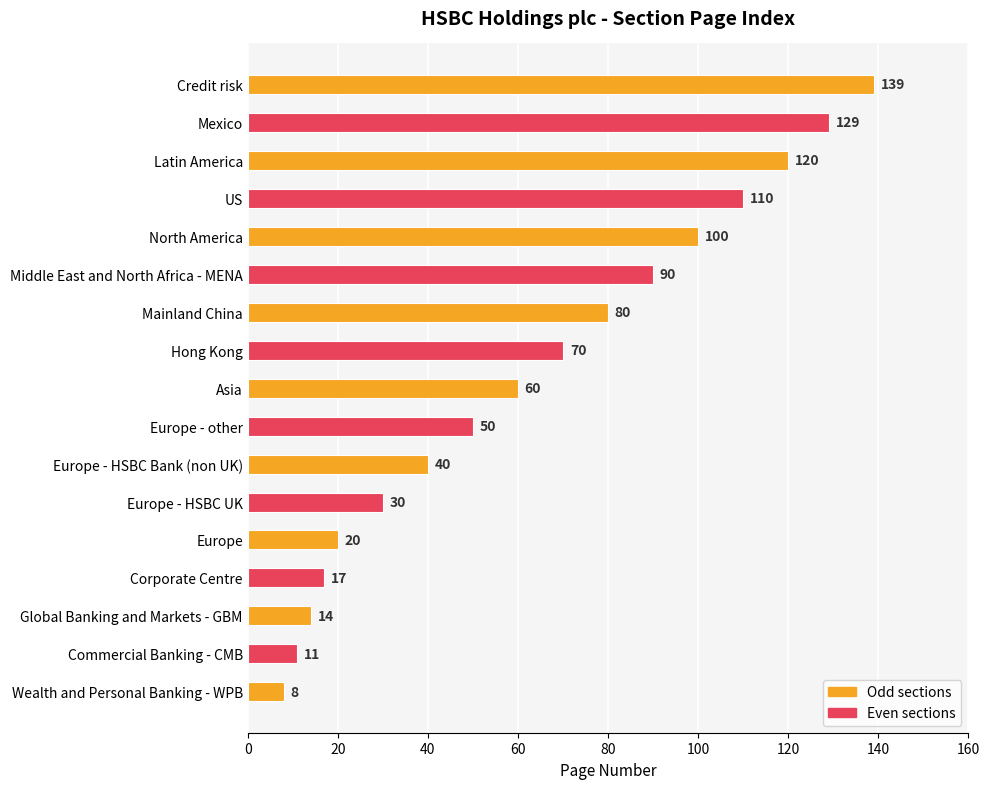

What is the ratio of the value at Asia to the value at Hong Kong?

0.9